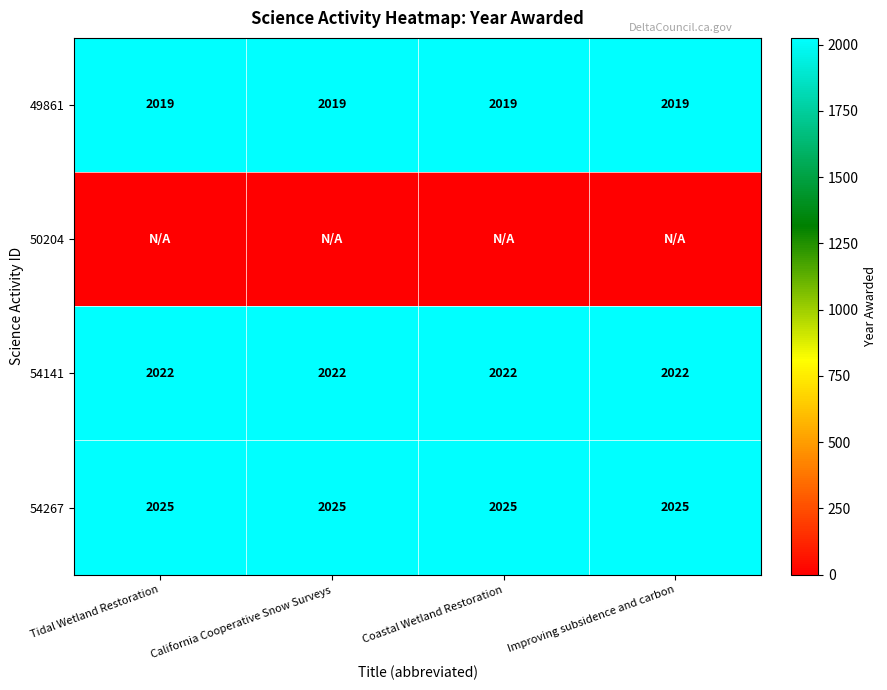

True or false: 54267 has a value of 2025 at Coastal Wetland Restoration.

True